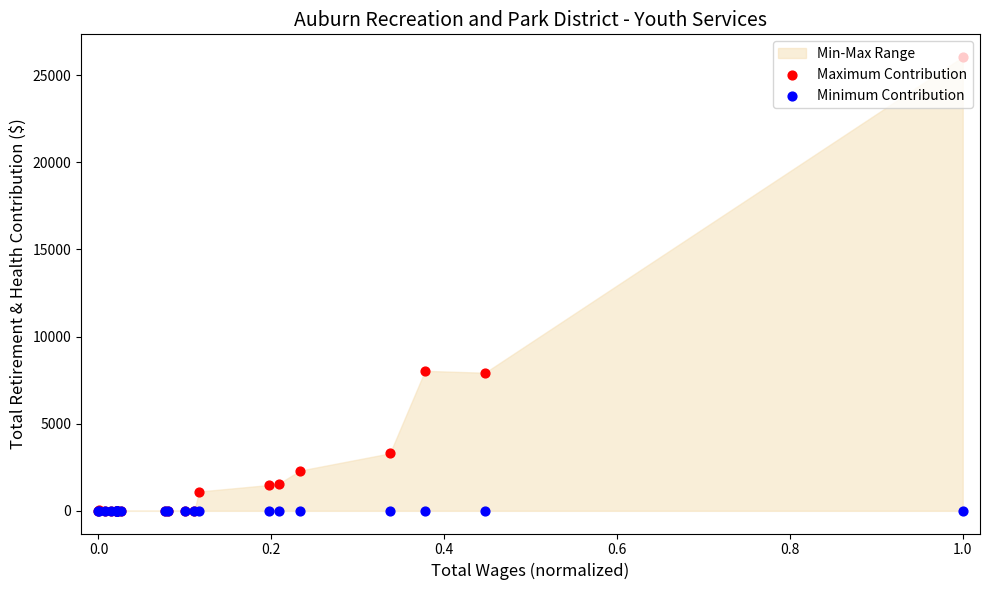

Which series reaches the minimum Y coordinate?

Maximum Contribution